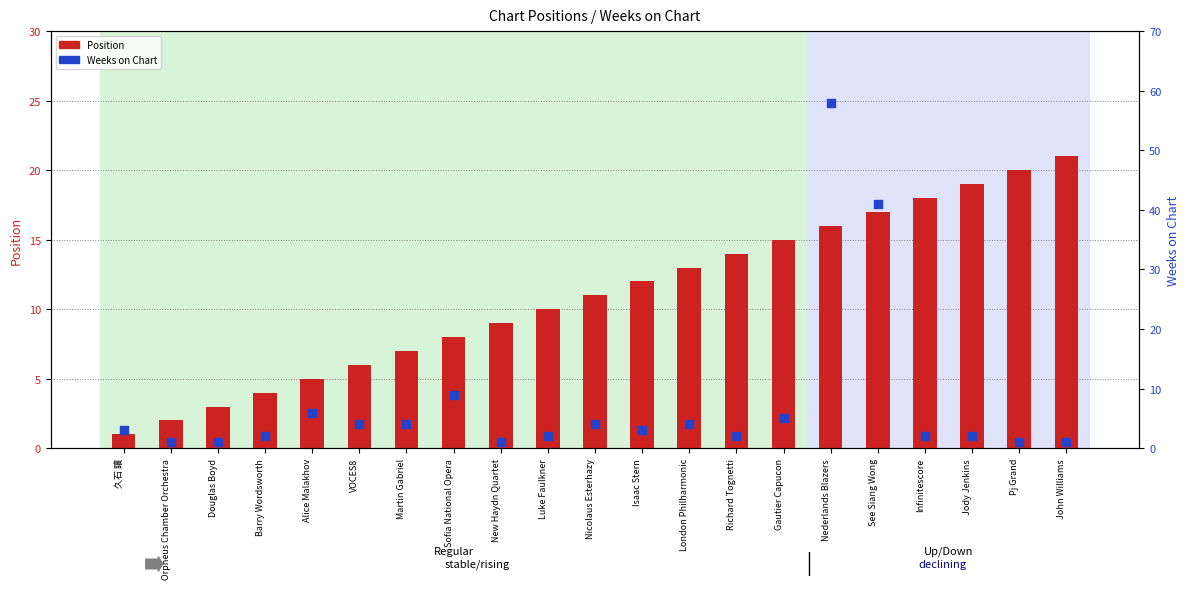

At how many categories does at least one series exceed 40?

2